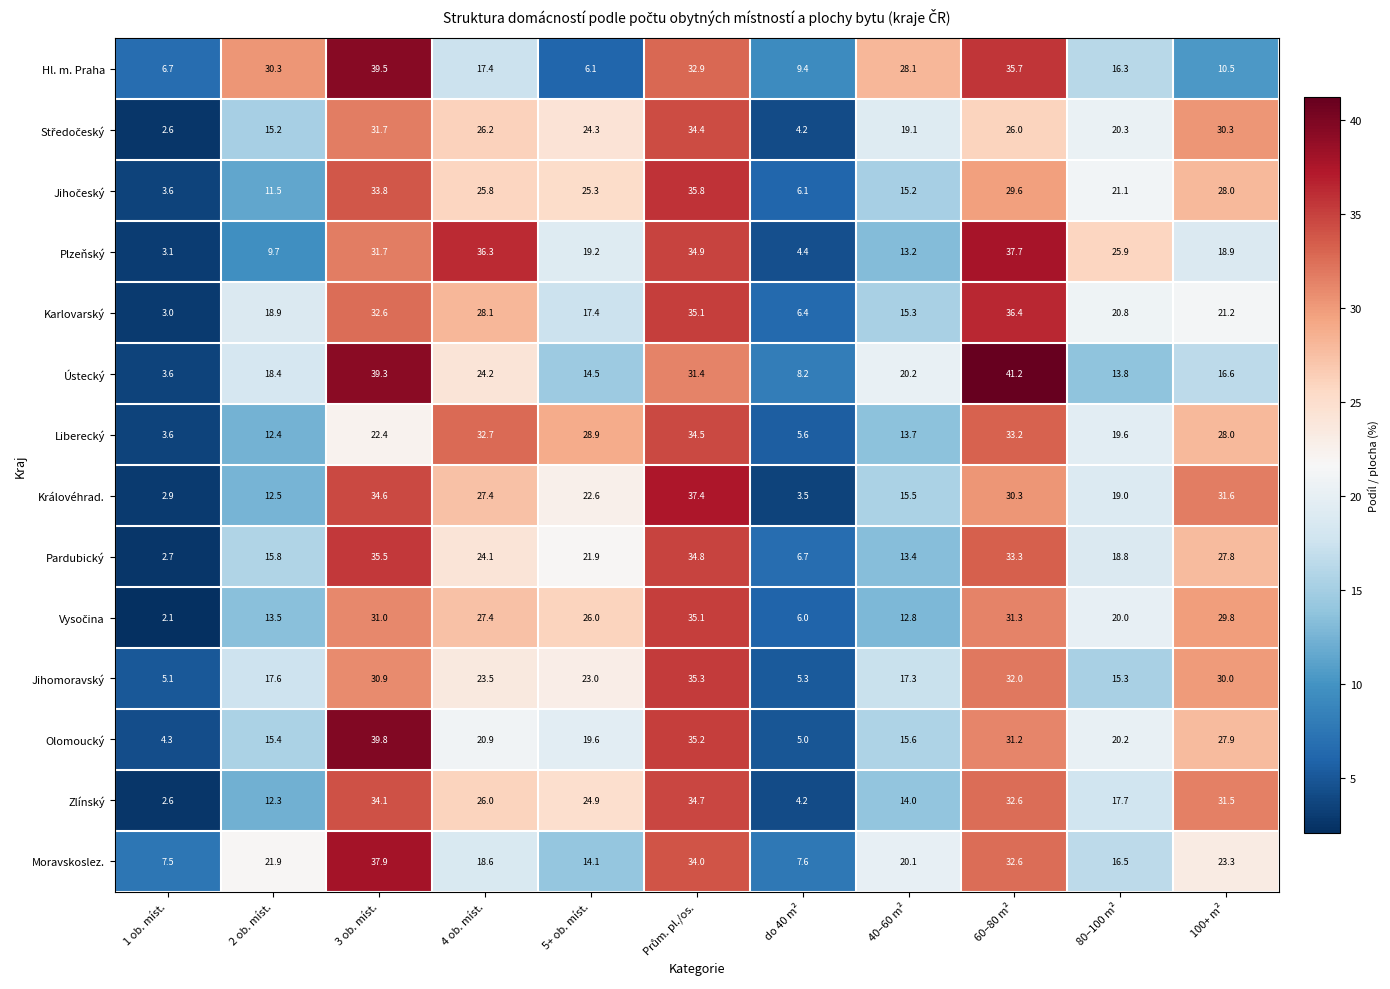

What is the approximate value of Jihomoravský at 1 ob. míst.?

5.1